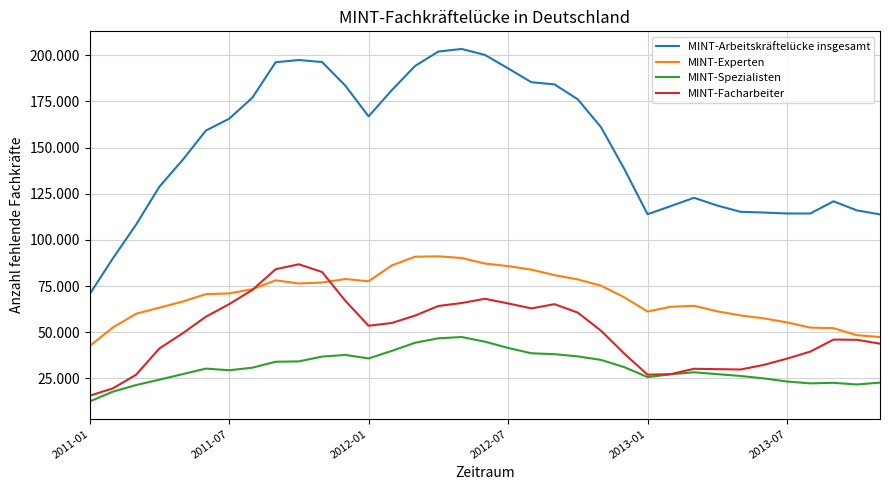

Does the chart display data point markers on the line(s)?

No